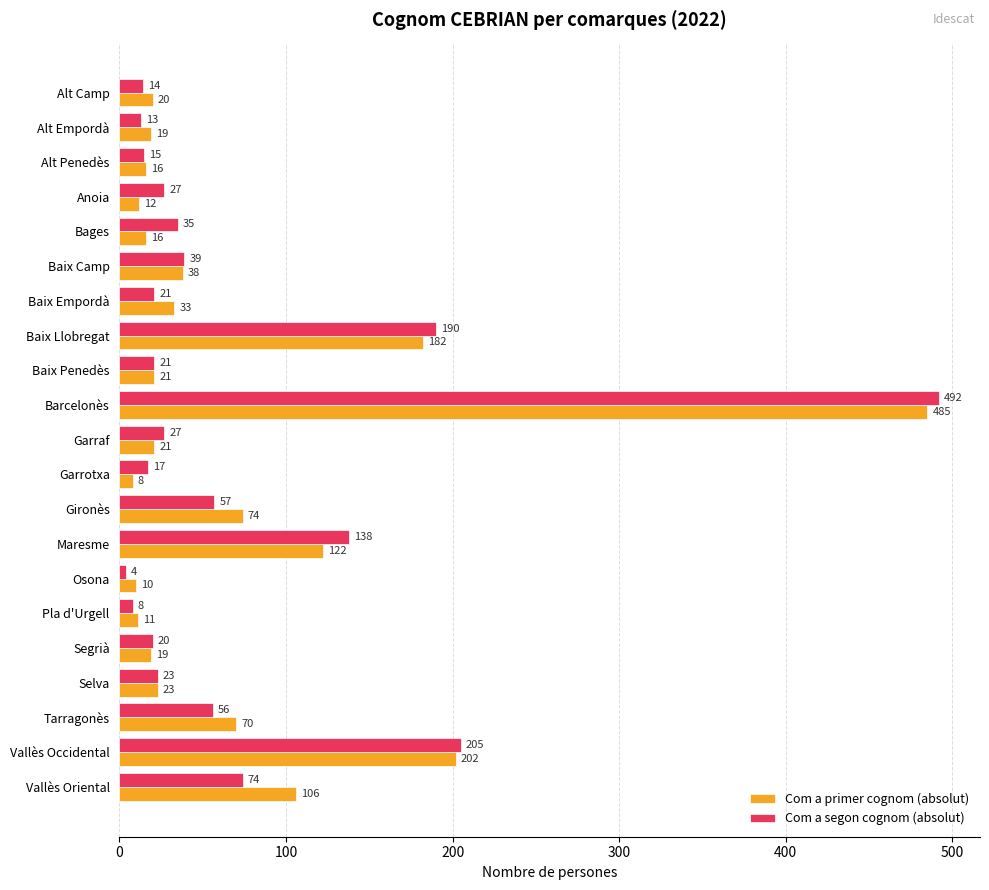

What is the average value of the Com a primer cognom (absolut) series?

72